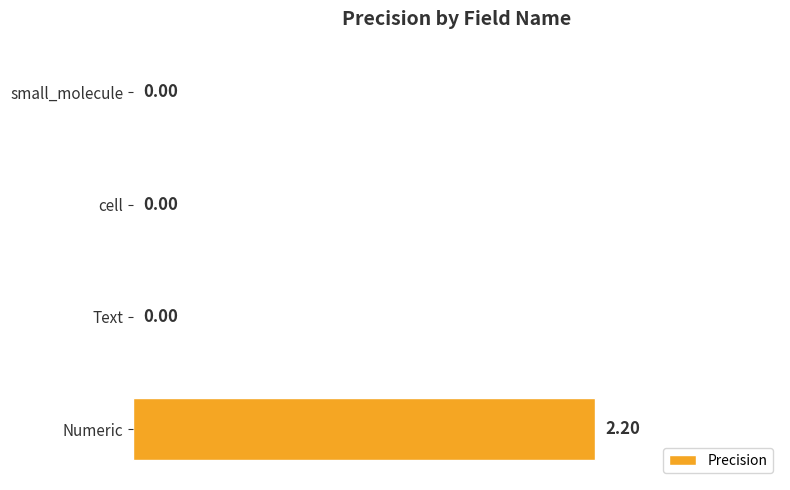

Are the bars horizontal?

Yes